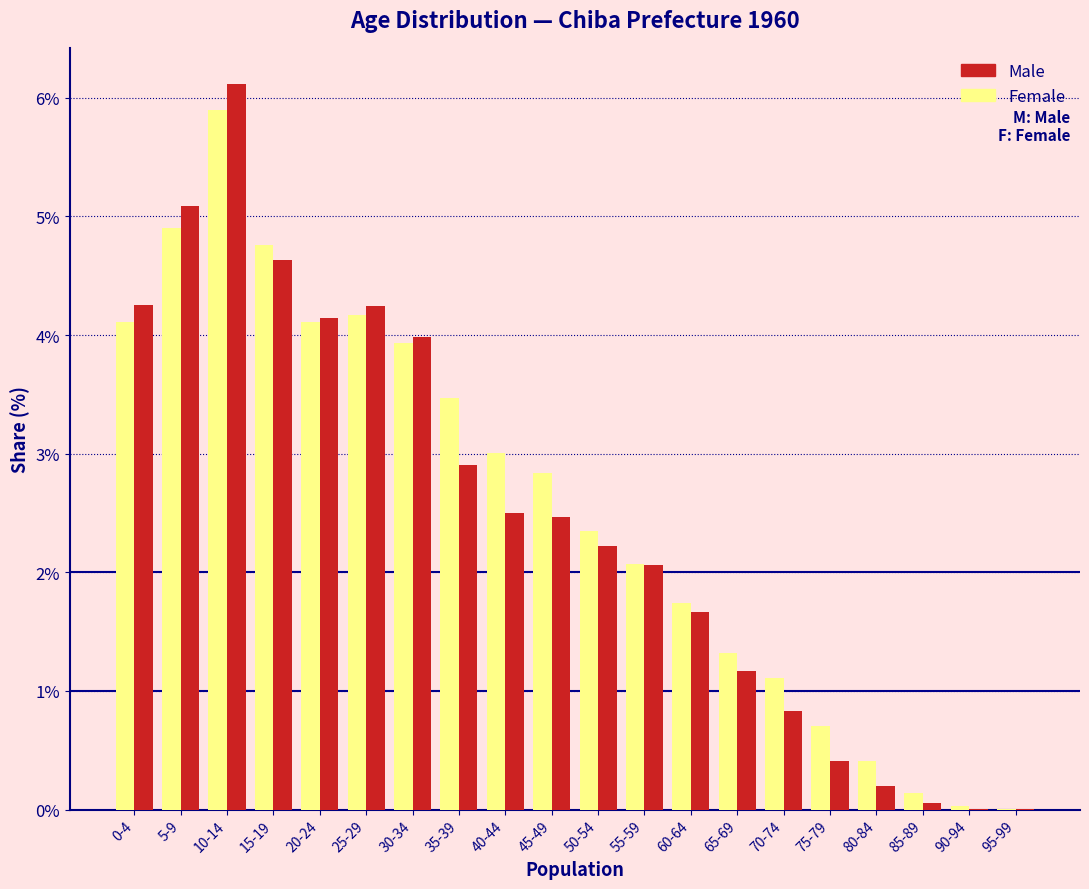

What is the sum of all Female values?

51.1